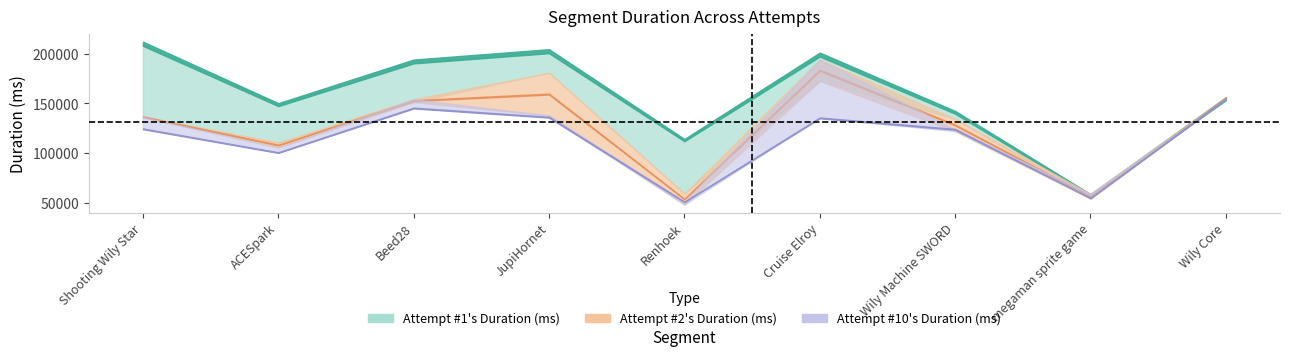

What is the value of the Attempt #1's Duration (ms) point at the 1st from the left?

210109